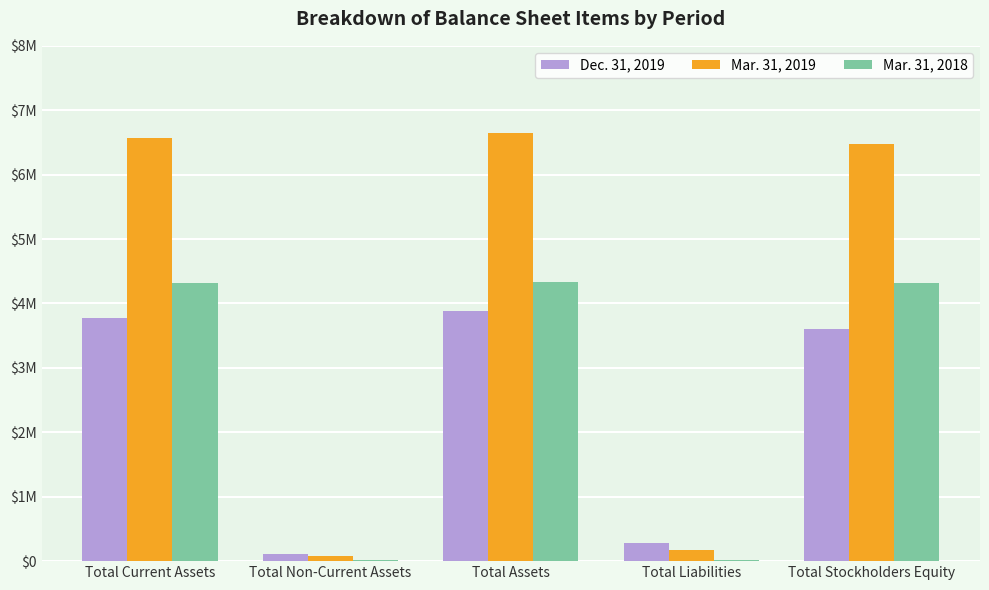

Which category has the highest value across all series?

Total Assets